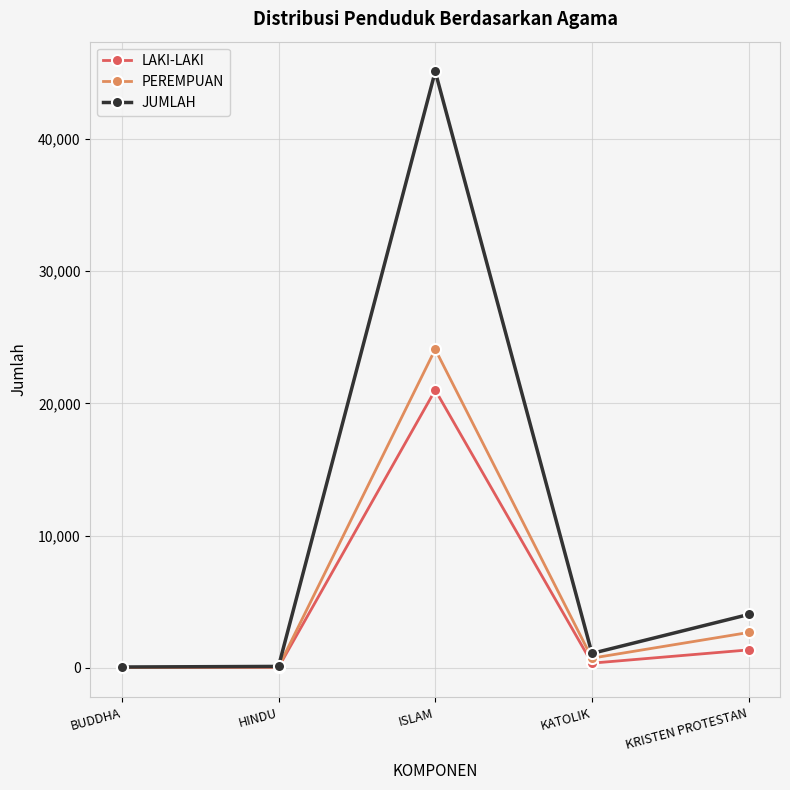

At which label does LAKI-LAKI reach its peak?

ISLAM